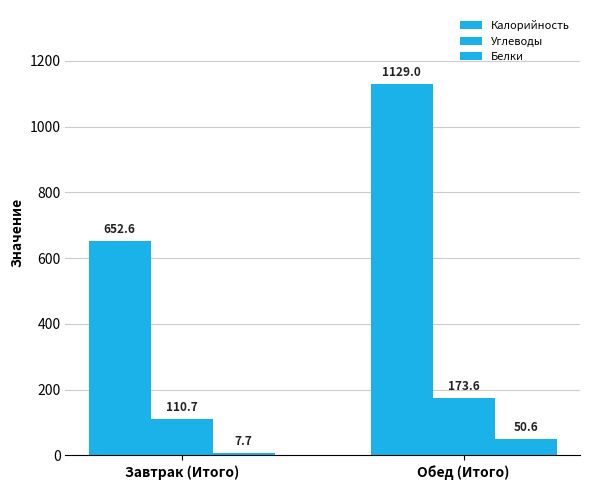

What is the spread (max minus min) of values at Обед (Итого)?

1078.4